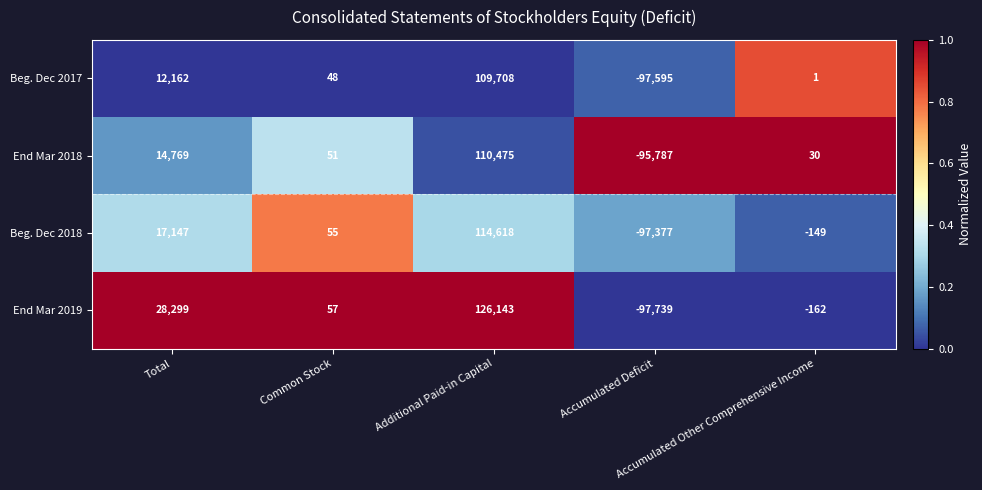

Which series has the largest total across all categories?

End Mar 2019